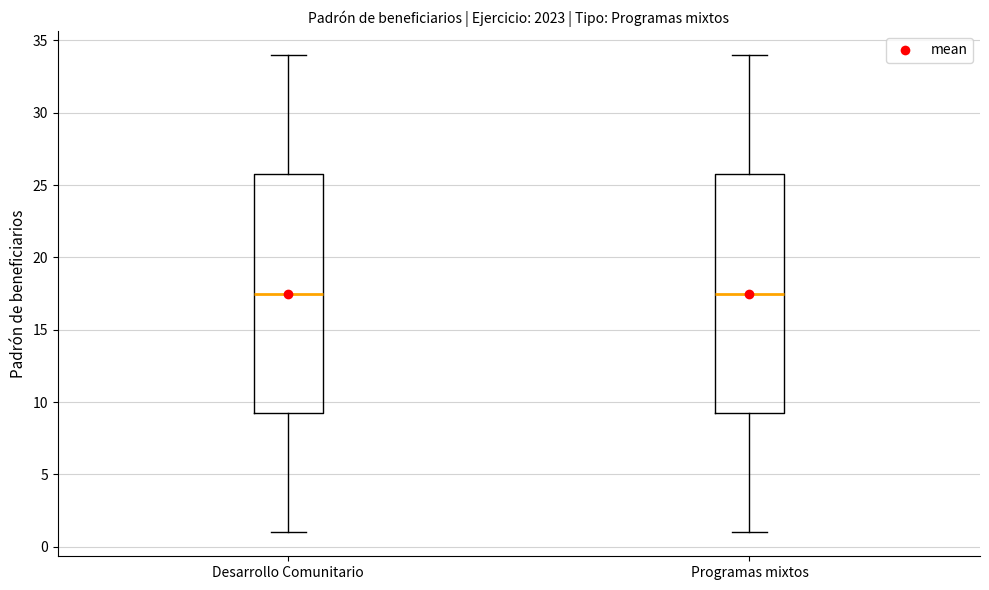

Reading left to right, read every box against the y-axis: the position of its median line, the range the box covers, and the ends of its whiskers. The values are not printed on the chart, so give them approximately, as read against the axis.

Desarrollo Comunitario: median 17.5, box 9.5 to 26.0, whiskers 1.0 to 34.0
Programas mixtos: median 17.5, box 9.5 to 26.0, whiskers 1.0 to 34.0